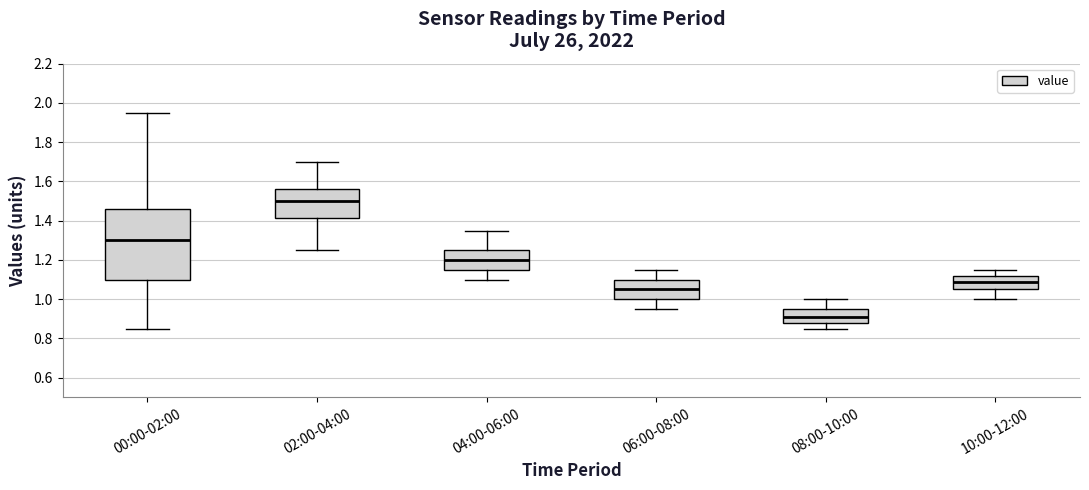

Where does the median line of the box for 08:00-10:00 sit on the y-axis? The values are not printed on the chart, so give them approximately, as read against the axis.

0.92